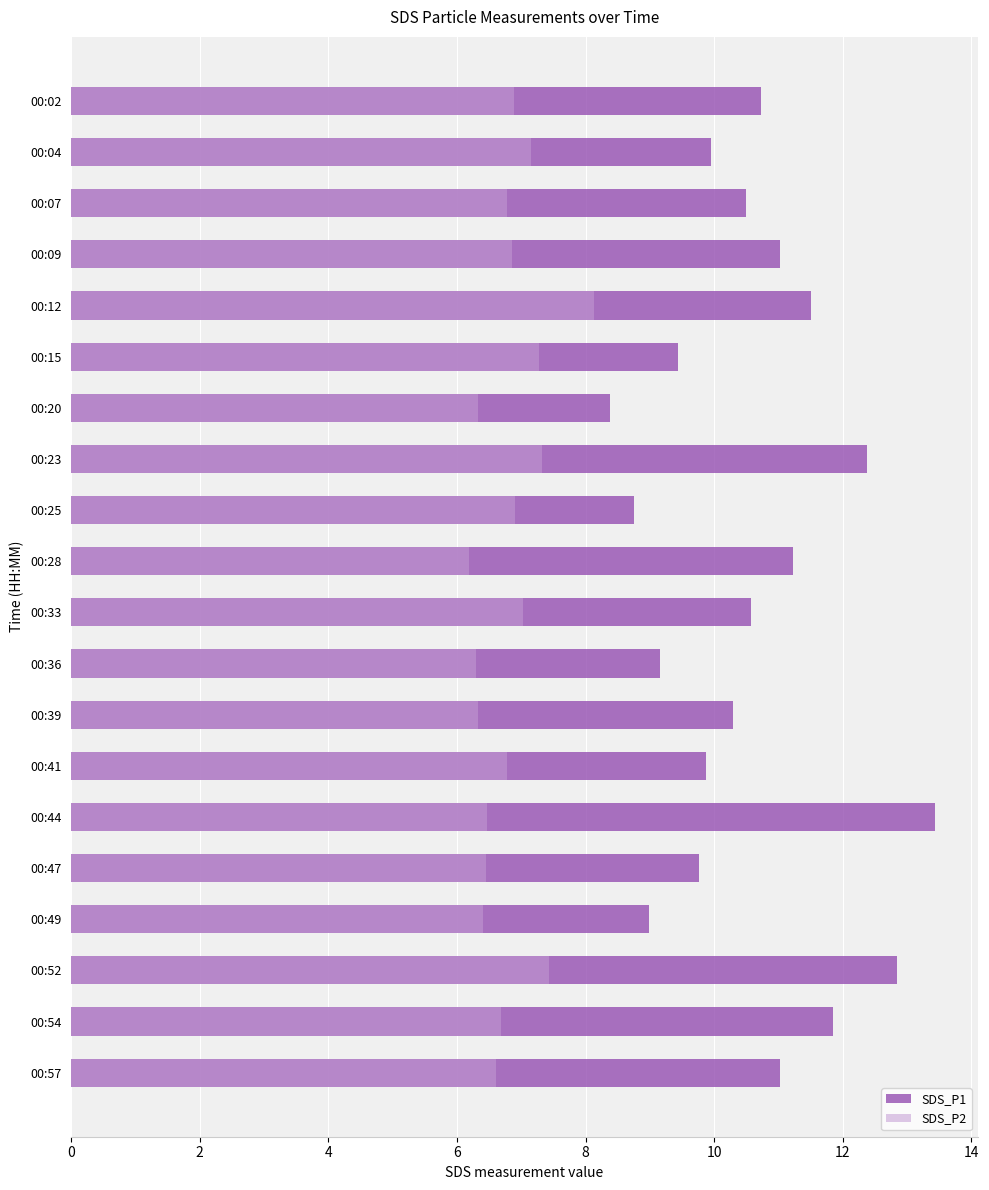

At 00:04, list the series in order from largest to smallest.

SDS_P1, SDS_P2